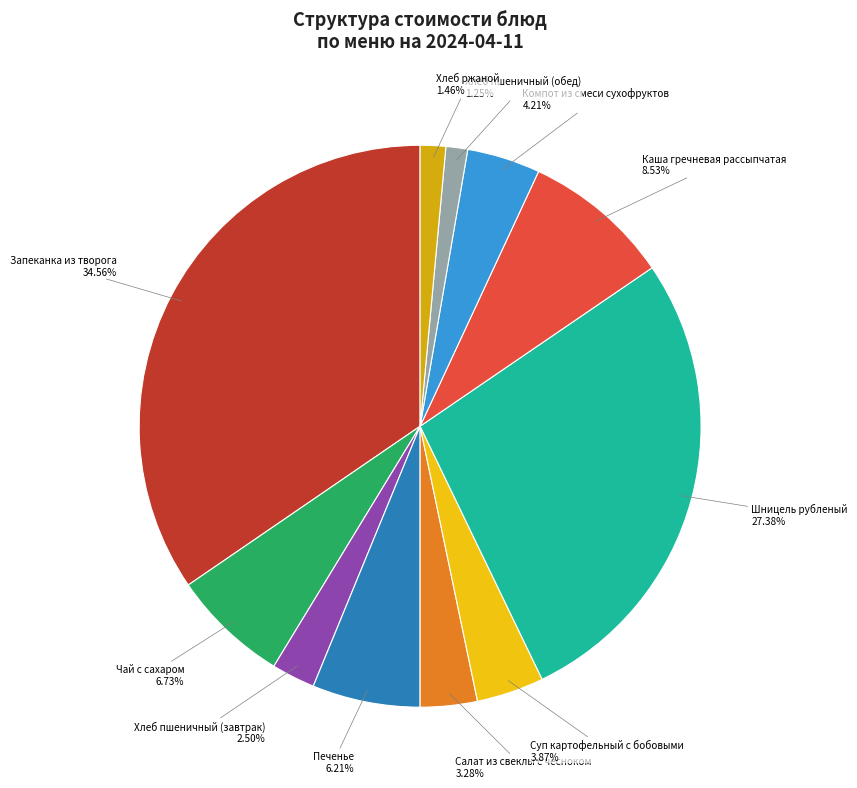

Is the sum of Запеканка из творога and Каша гречневая рассыпчатая greater than half?

No